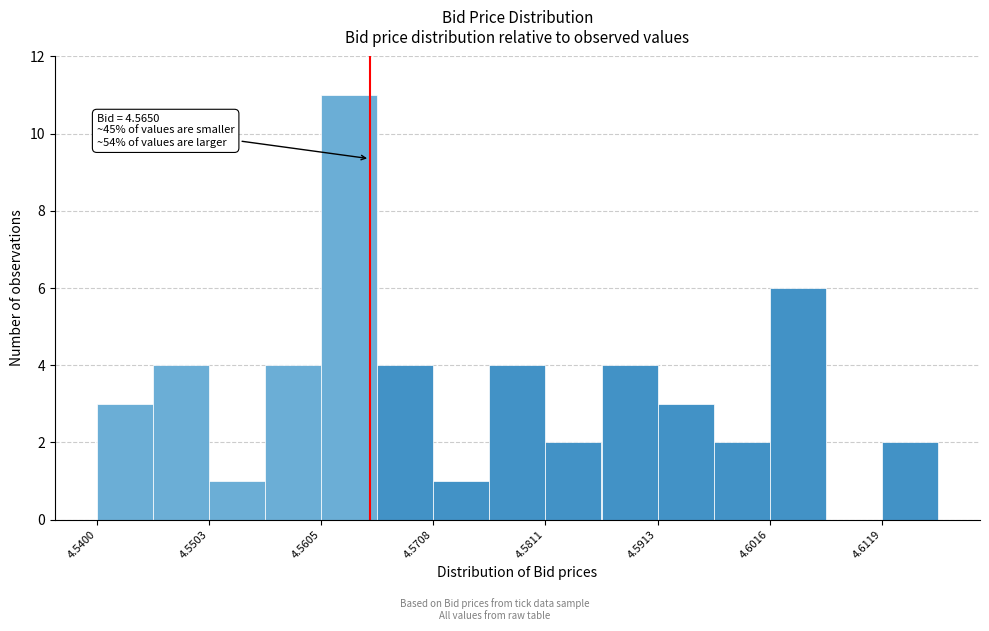

Read against the x-axis, roughly where is the centre of the tallest bar?

4.564